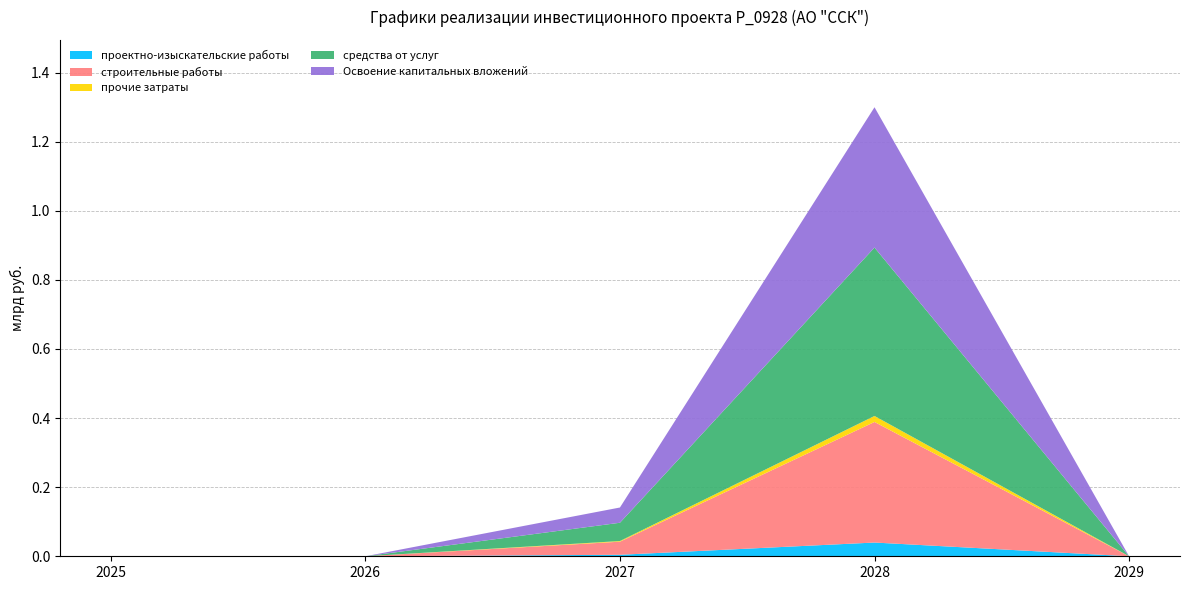

Reading left to right, extract all data points from this chart.

проектно-изыскательские работы: 0.0	0.0	0.0	0.0	0.0
строительные работы: 0.0	0.0	0.0	0.3	0.0
прочие затраты: 0.0	0.0	0.0	0.0	0.0
средства от услуг: 0.0	0.0	0.1	0.5	0.0
Освоение капитальных вложений: 0.0	0.0	0.0	0.4	0.0